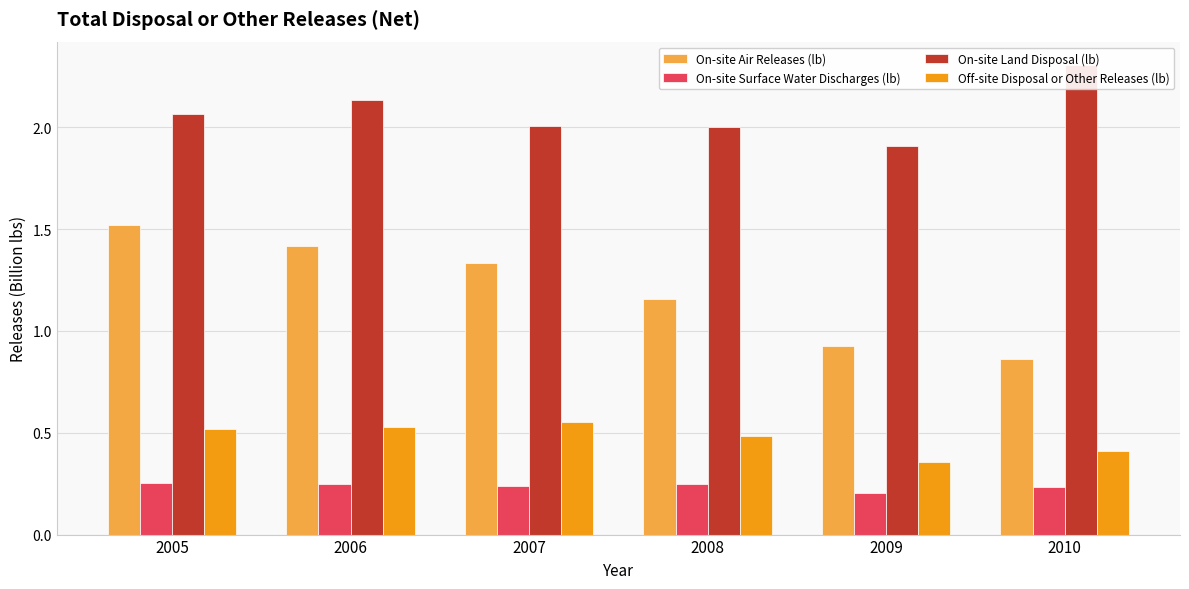

True or false: On-site Surface Water Discharges (lb) has a value of 0.3 at 2005.

True